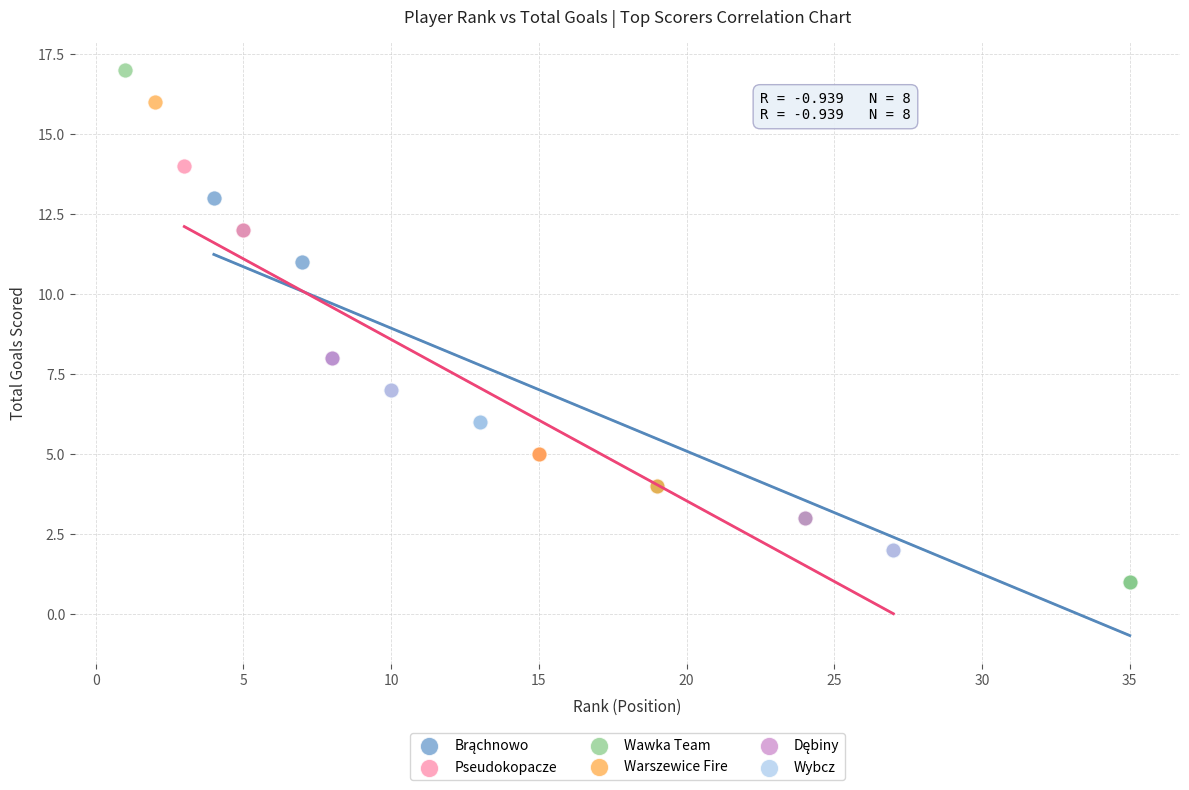

Which series has the widest spread of Y values?

Wawka Team